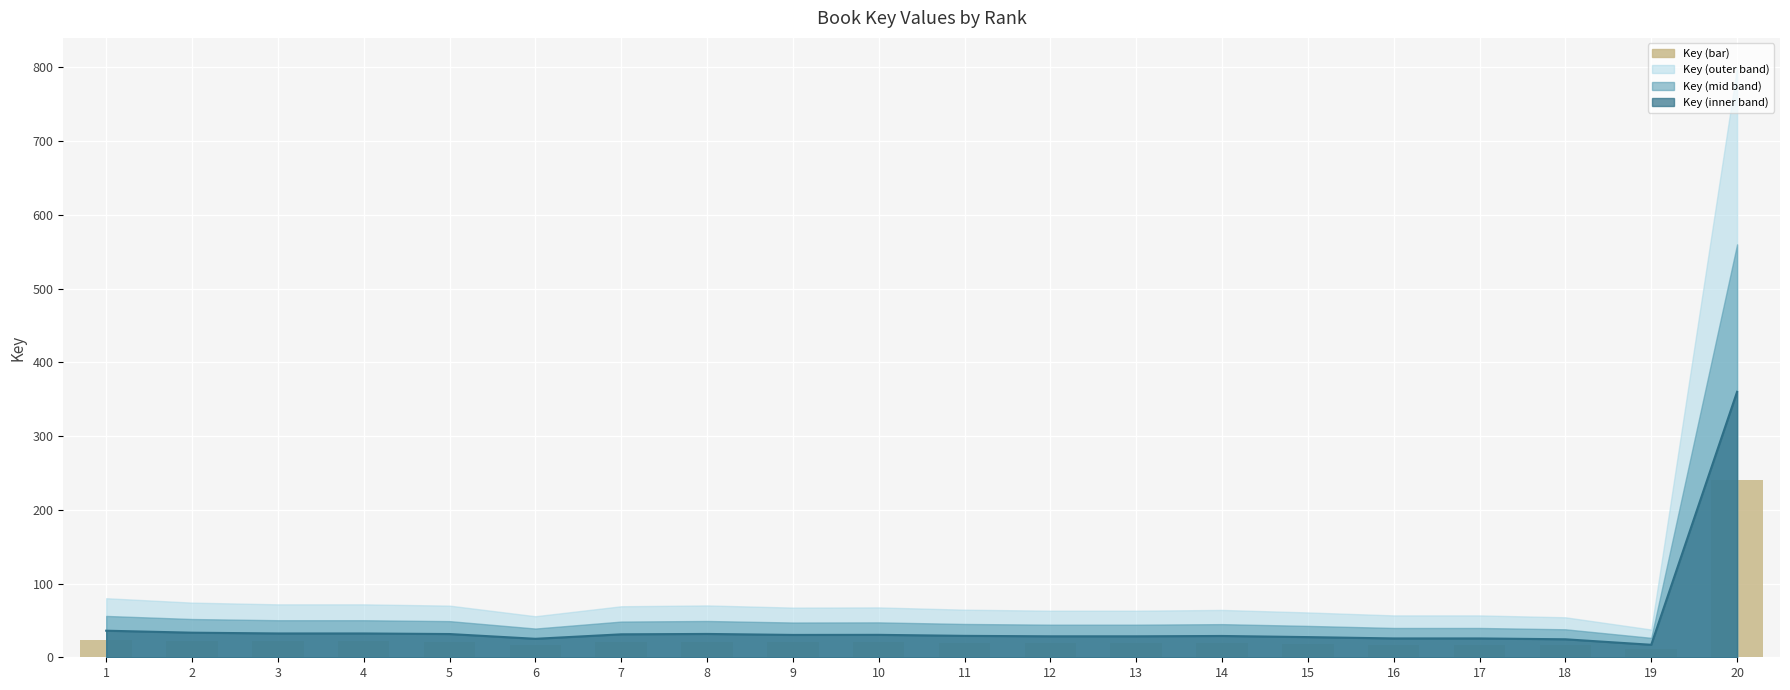

True or false: the data shows 20.8 at 7.

True